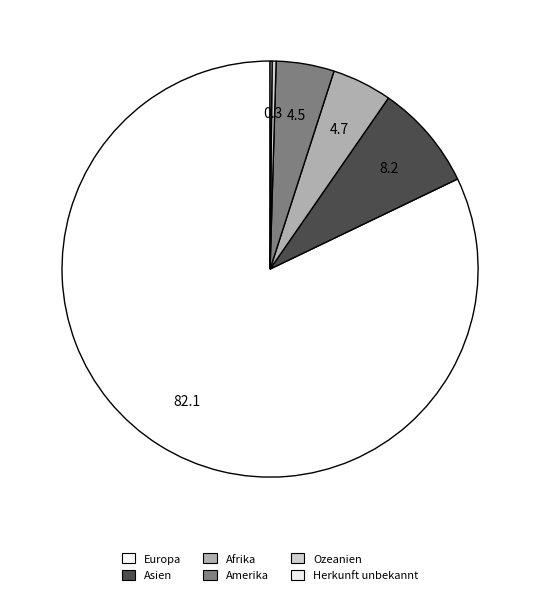

To the nearest percent, what is the average slice percentage?

17%